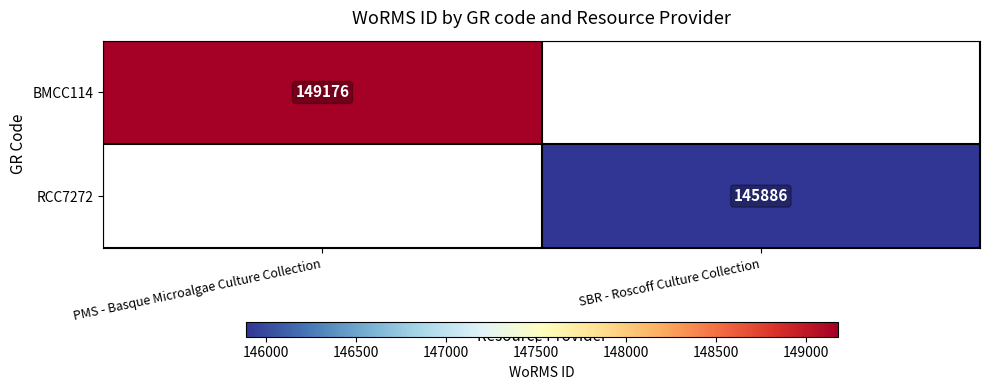

Is it true that RCC7272 equals 195383 at SBR - Roscoff Culture Collection?

False